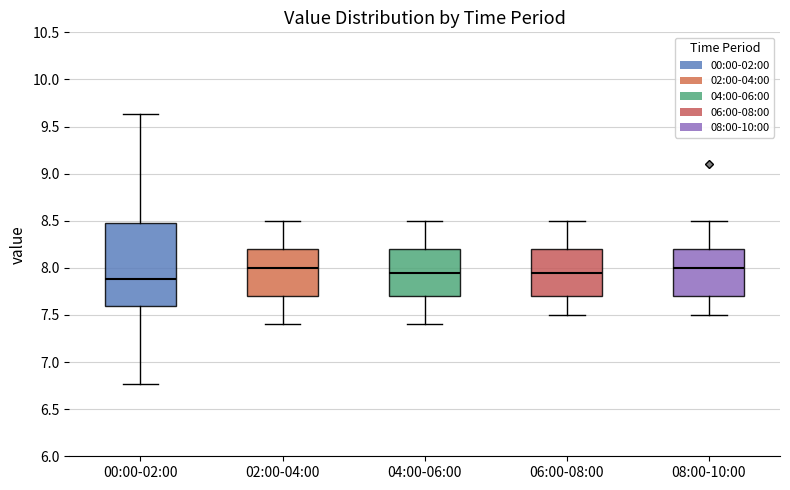

Reading left to right, transcribe this box plot: for each box, give where its median line is, the range the box spans, and where its two whiskers end, as read against the y-axis. The values are not printed on the chart, so give them approximately, as read against the axis.

00:00-02:00: median 7.90, box 7.60 to 8.50, whiskers 6.75 to 9.65
02:00-04:00: median 8.00, box 7.70 to 8.20, whiskers 7.40 to 8.50
04:00-06:00: median 7.95, box 7.70 to 8.20, whiskers 7.40 to 8.50
06:00-08:00: median 7.95, box 7.70 to 8.20, whiskers 7.50 to 8.50
08:00-10:00: median 8.00, box 7.70 to 8.20, whiskers 7.50 to 8.50